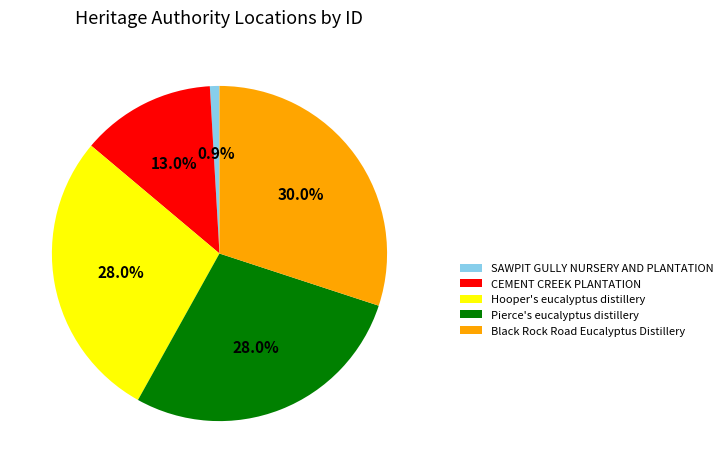

What percentage is the Black Rock Road Eucalyptus Distillery slice, to the nearest percent?

30%